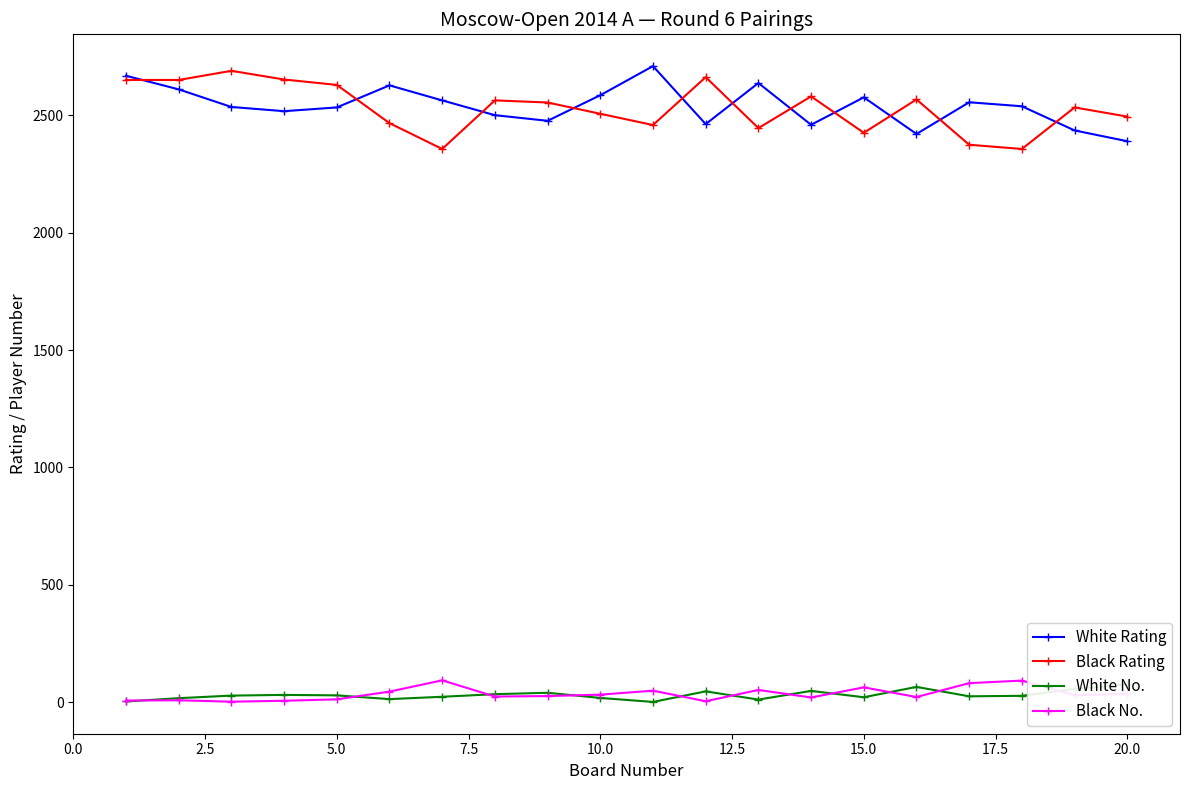

Read the Black No. value at 10.0, to the nearest 10.

30